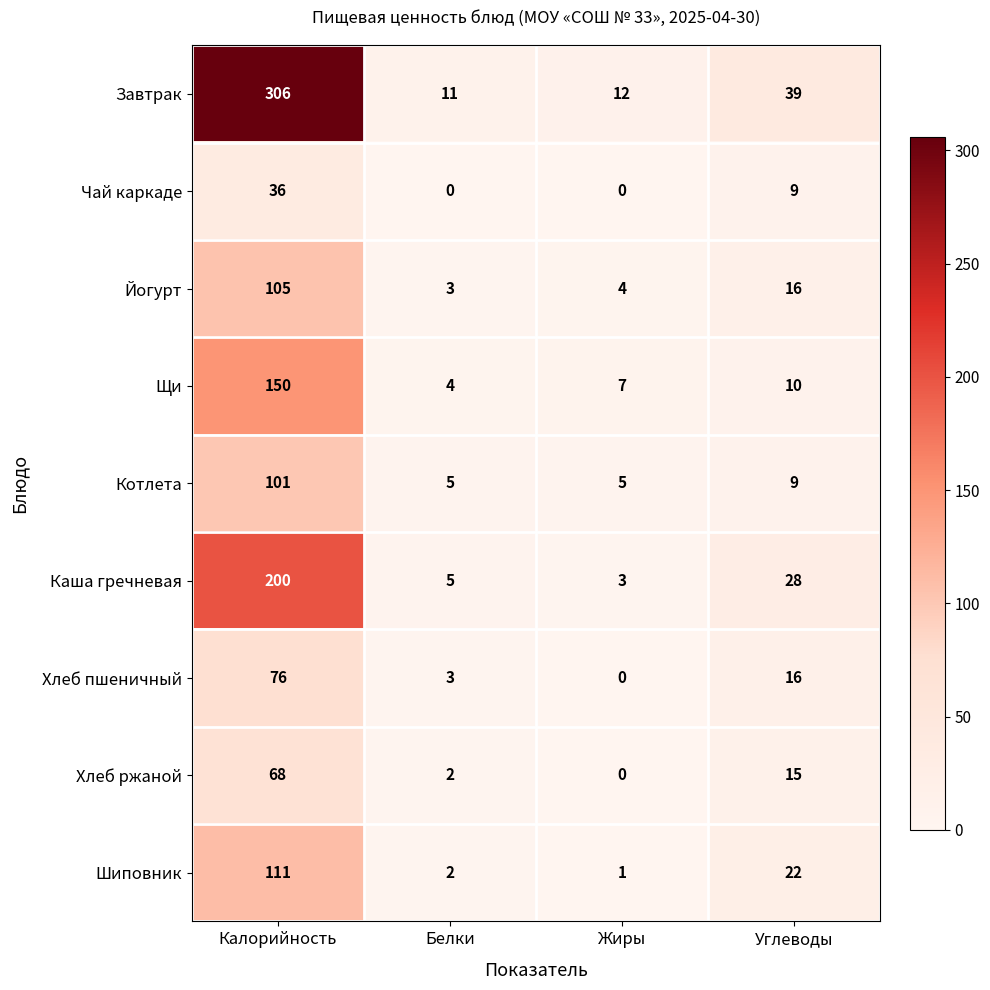

What is the difference between the maximum and minimum values in the Йогурт series?

102